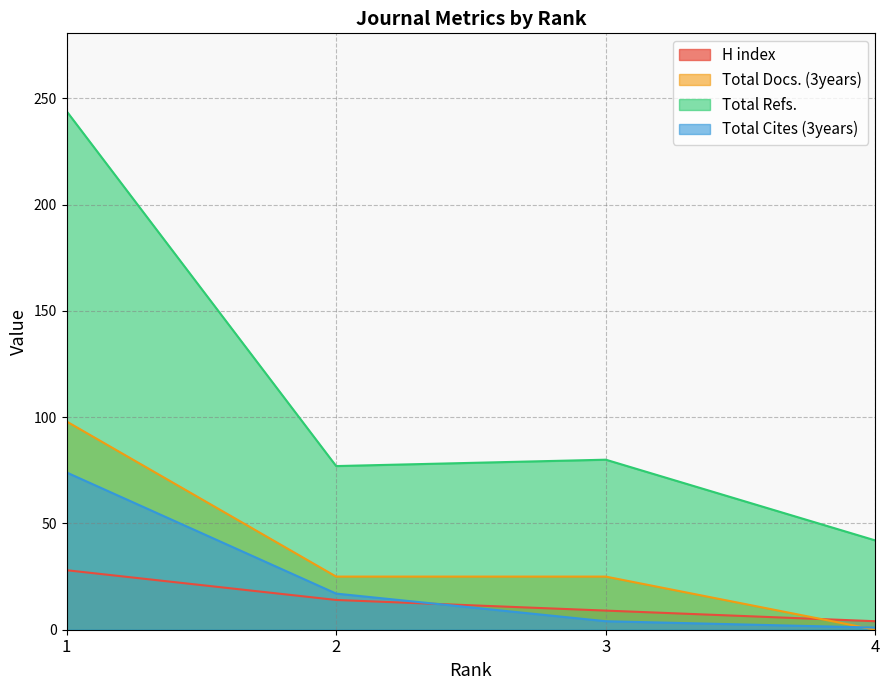

What is the sum of the Total Refs. values at 4 and 1?

286